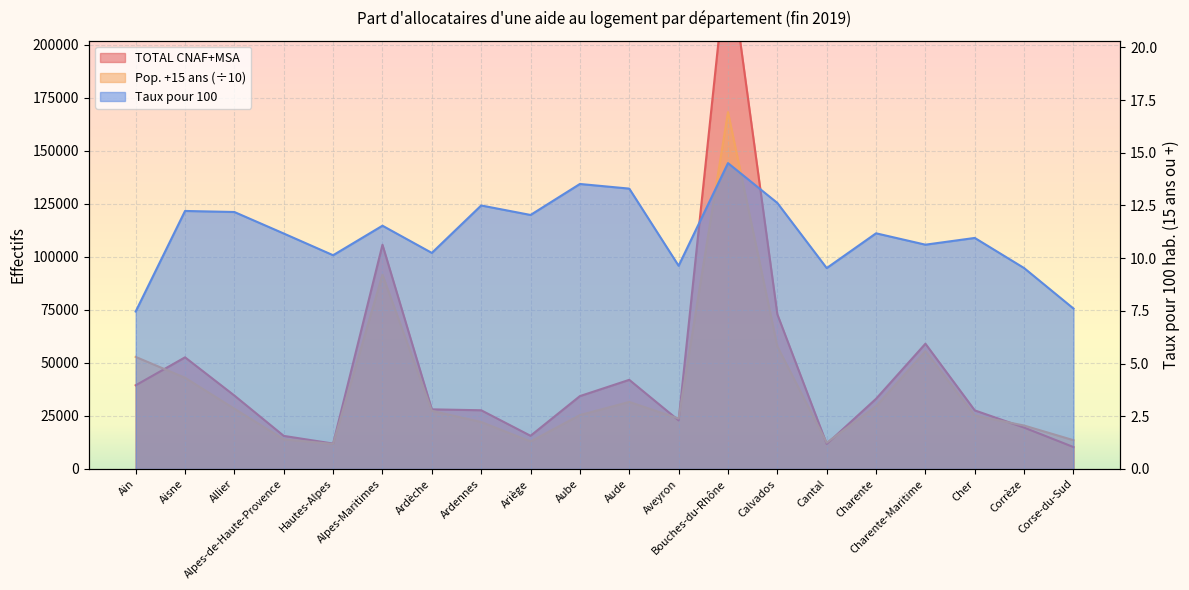

After their last crossing, which series has the higher values: pop +15 ans or TOTAL CNAF+MSA?

pop +15 ans